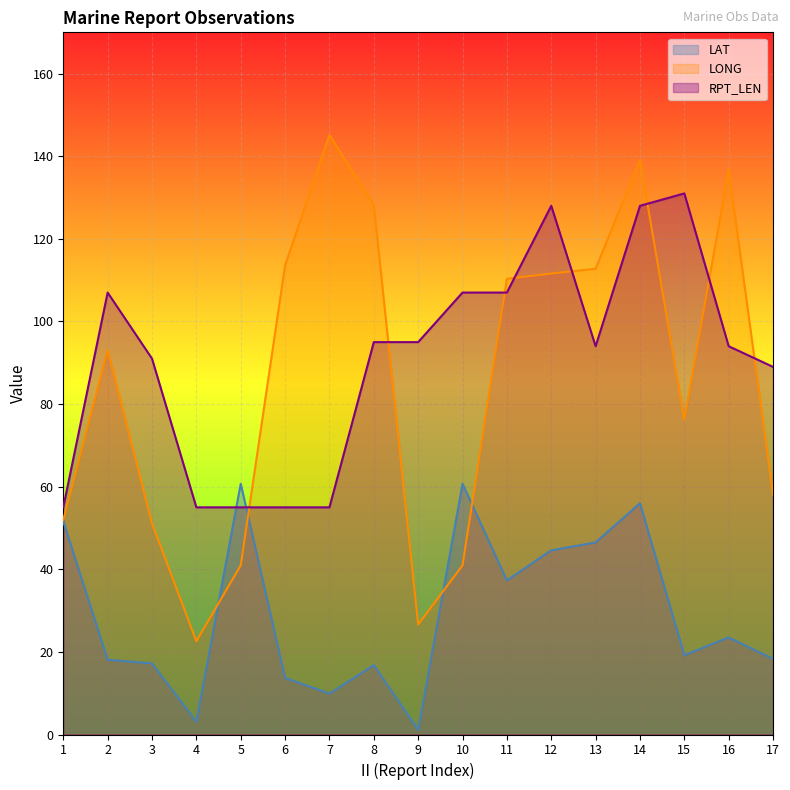

True or false: RPT_LEN has a value of 55.0 at 1.

True